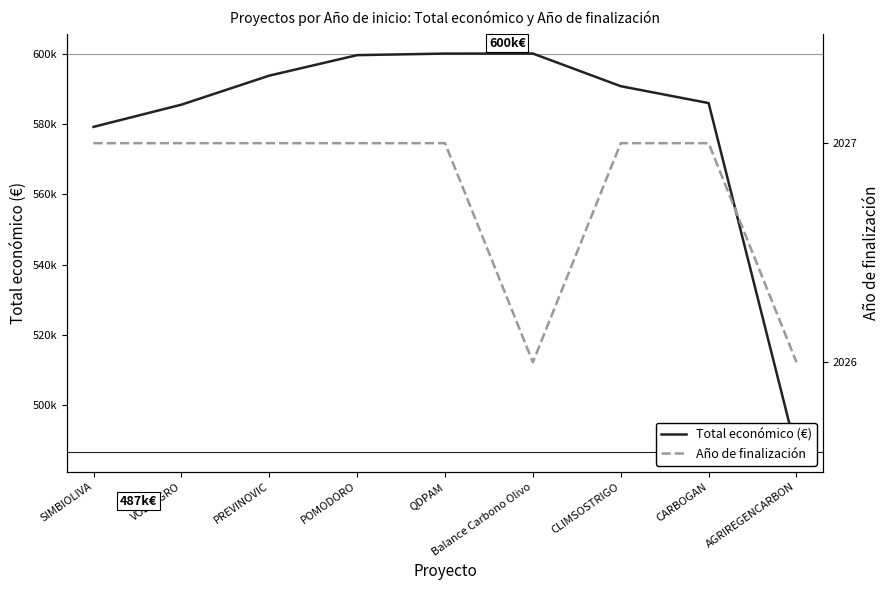

True or false: Total económico (€) and Año de finalización intersect in this chart.

False